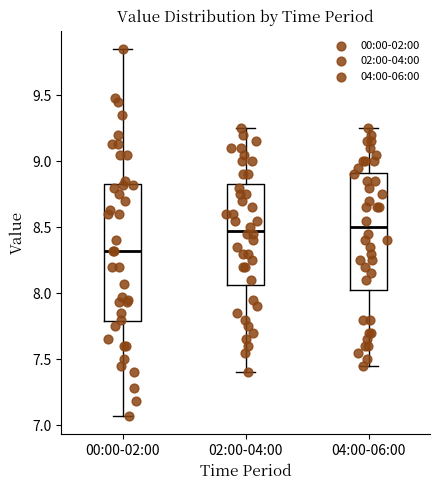

Comparing the boxes themselves (not the whiskers), which one is the tallest?

00:00-02:00